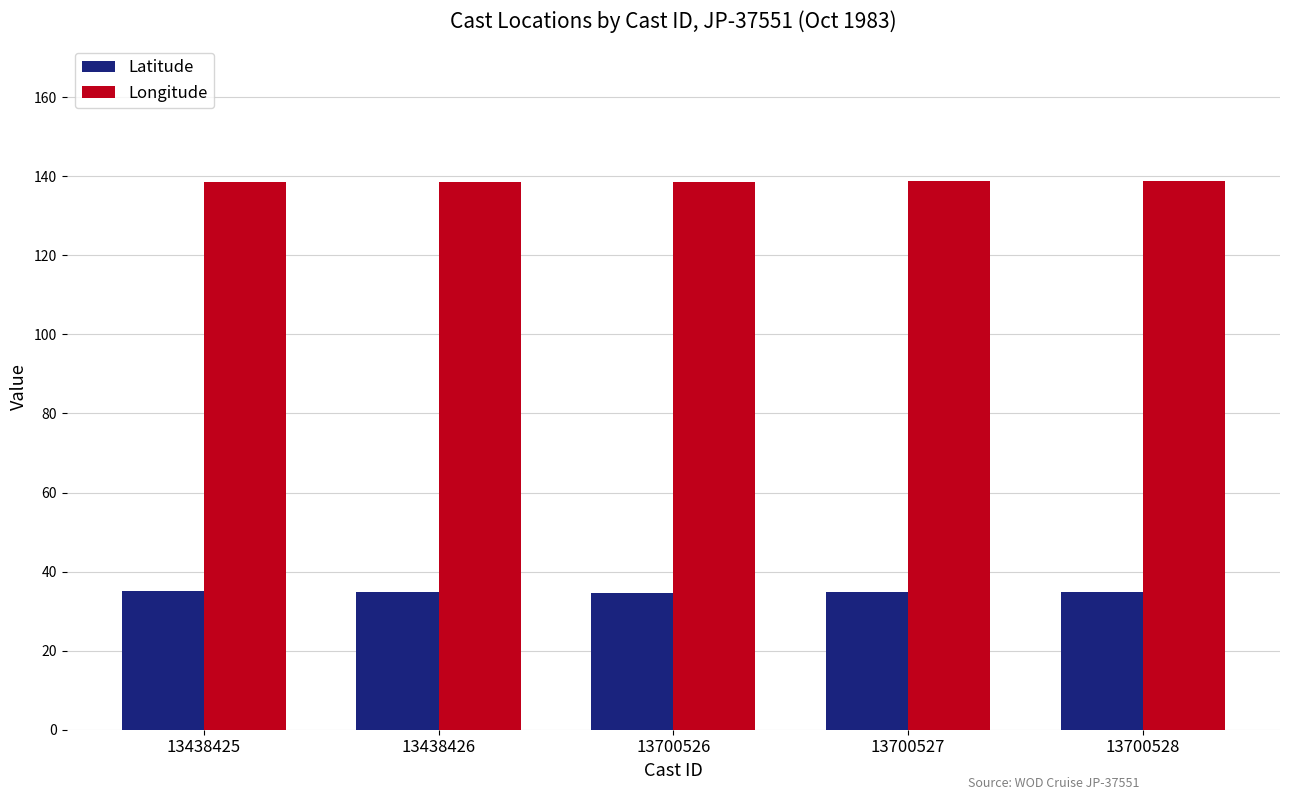

What are all the series names shown in the legend?

Latitude, Longitude